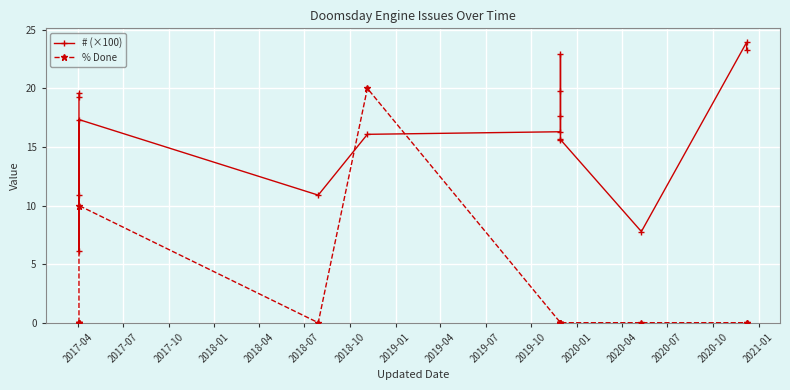

What position from the left is 2020-01?

12